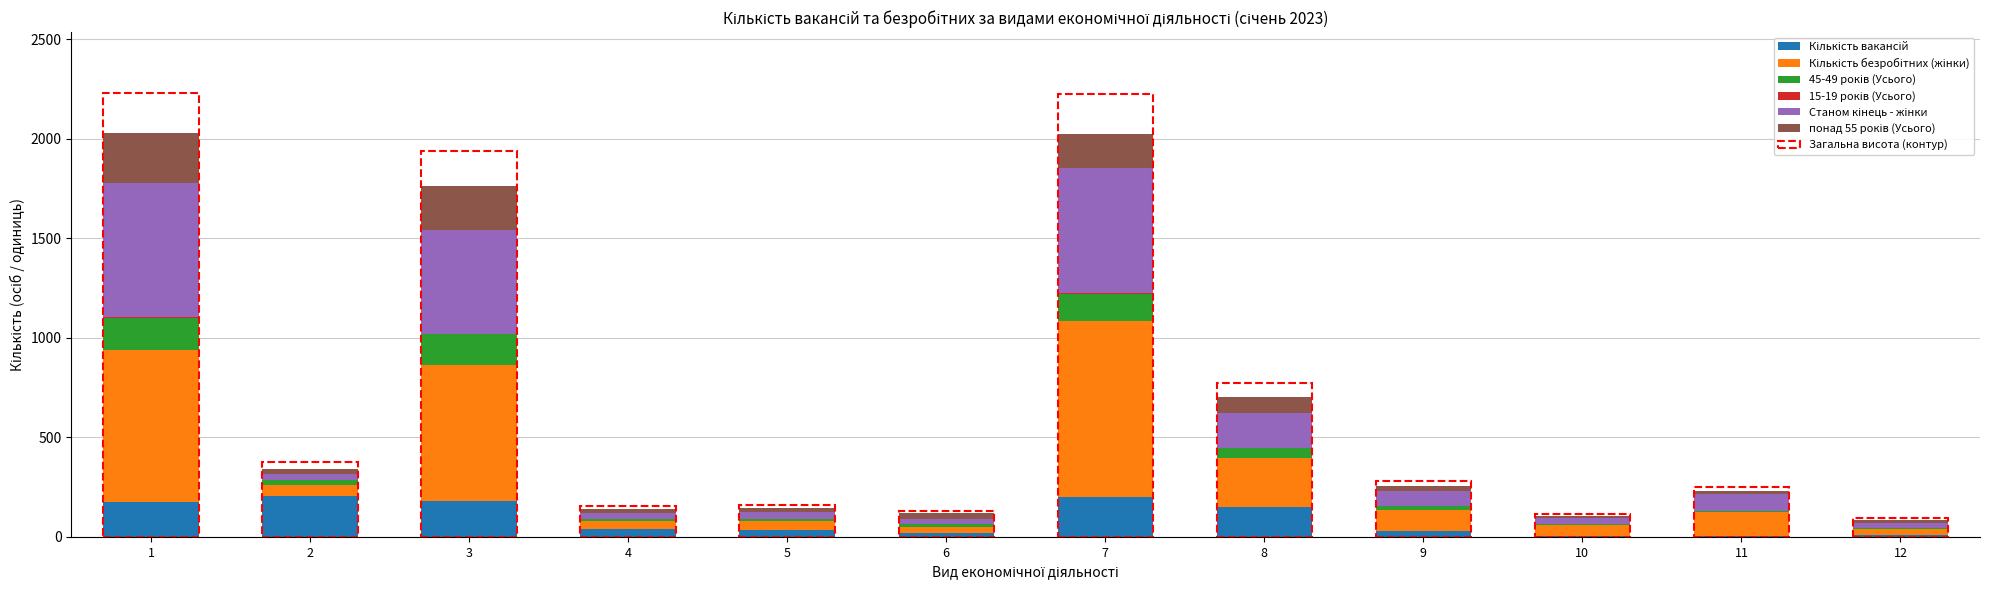

Are the bars grouped side by side (vs. stacked)?

No